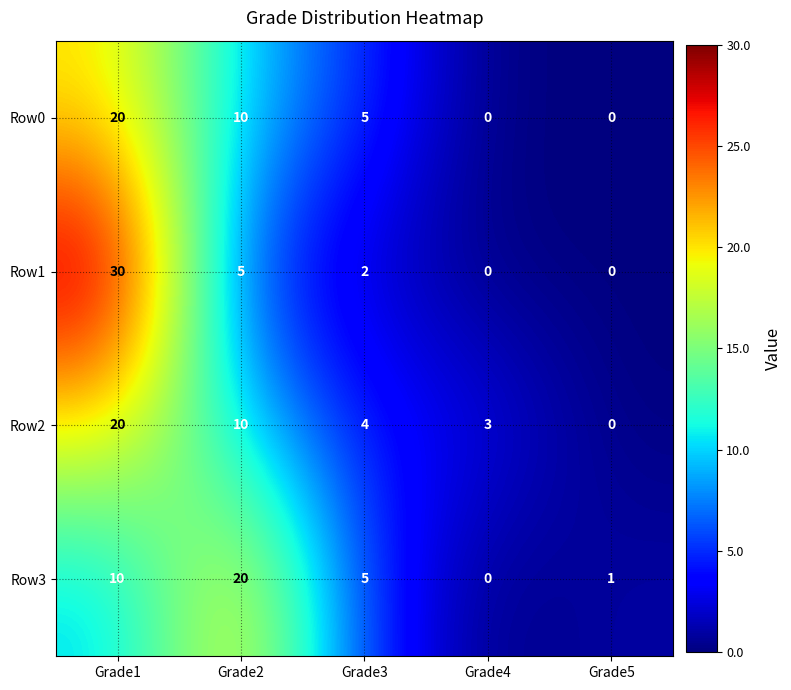

What is the maximum value for Row2?

20